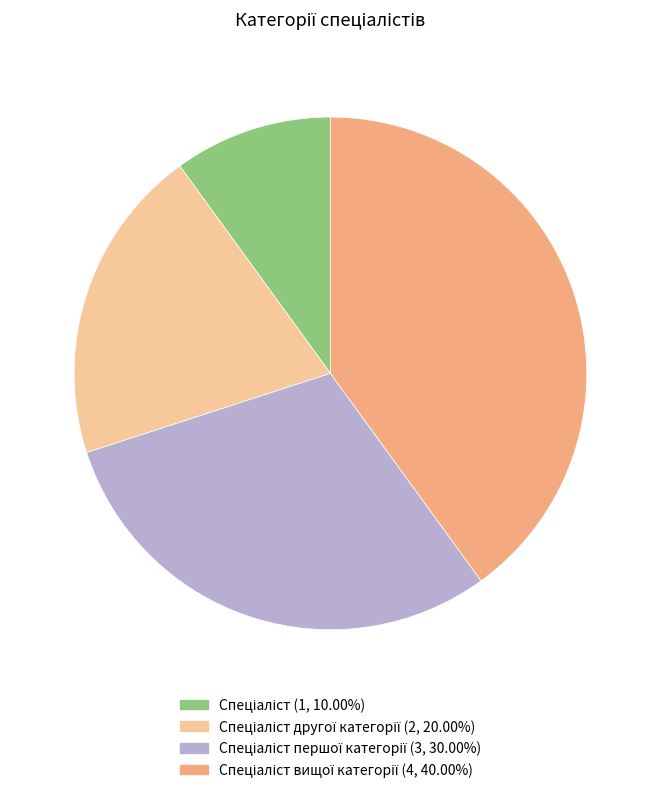

Is there a majority slice in this chart?

No